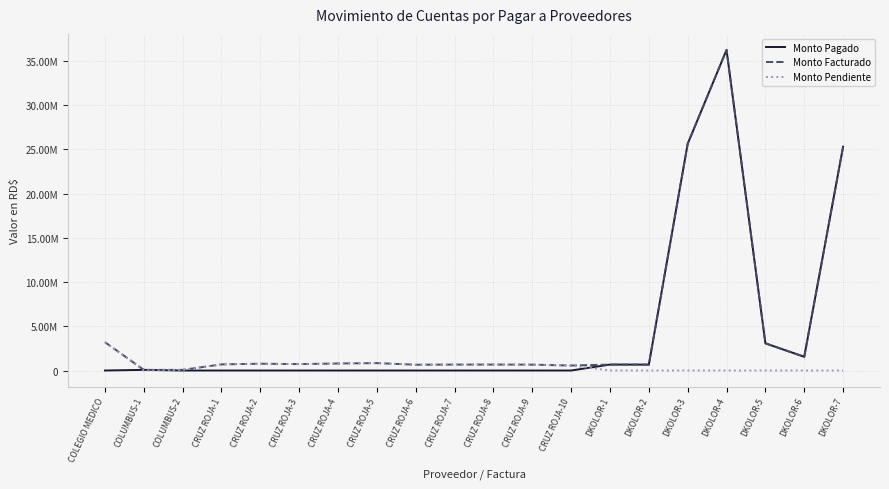

What are all the series names shown in the legend?

Monto Pagado, Monto Facturado, Monto Pendiente